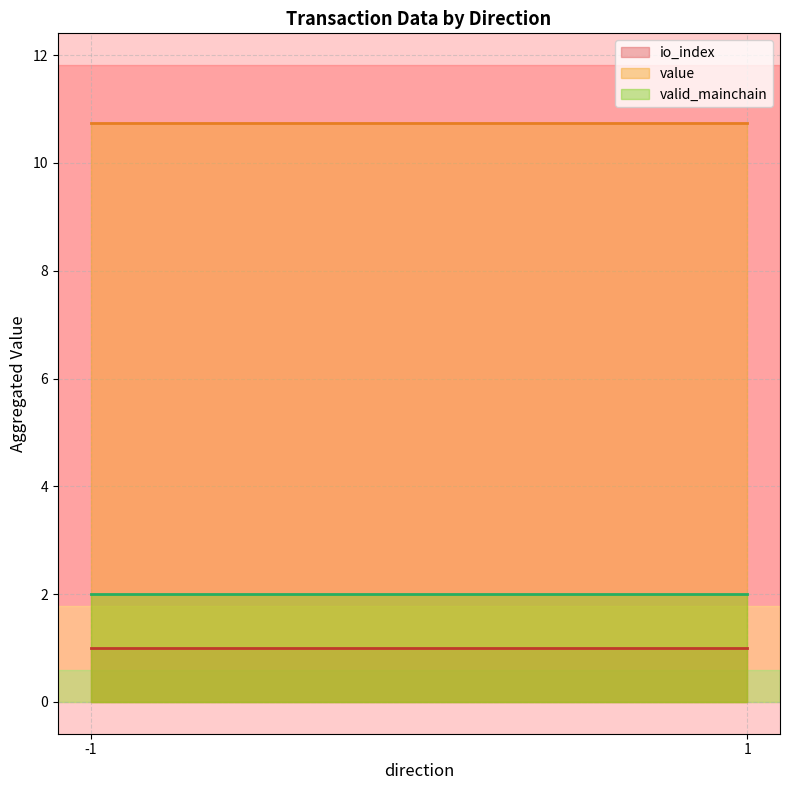

How many data points in value are less than 10?

2